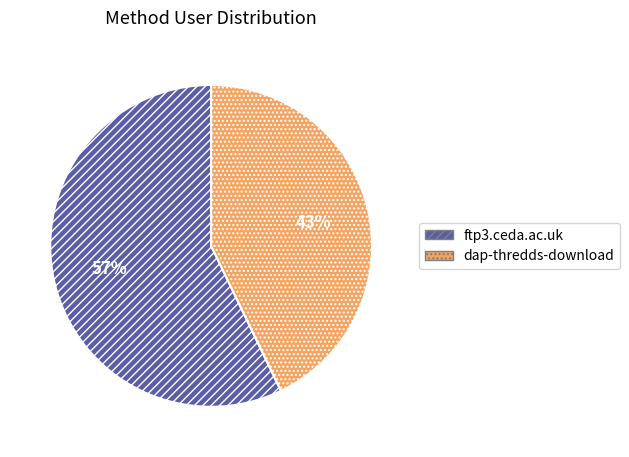

What is the smallest slice in the pie chart?

dap-thredds-download